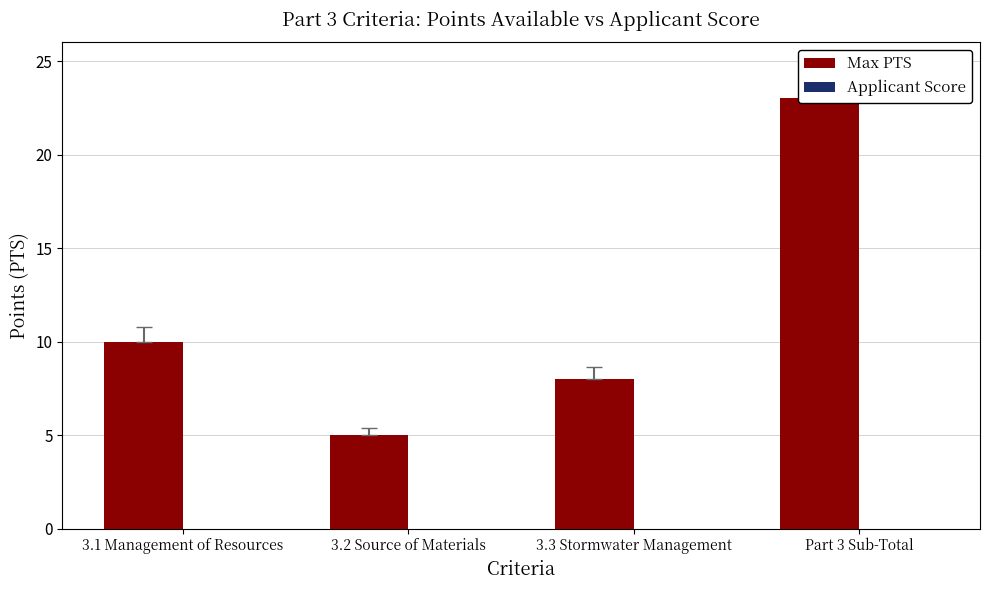

The Max PTS series shows 9 at 3.2 Source of Materials. True or false?

False